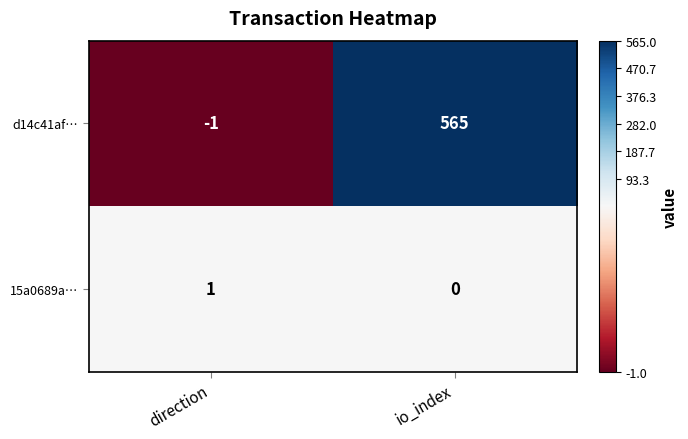

At which category is the sum across all series the highest?

io_index